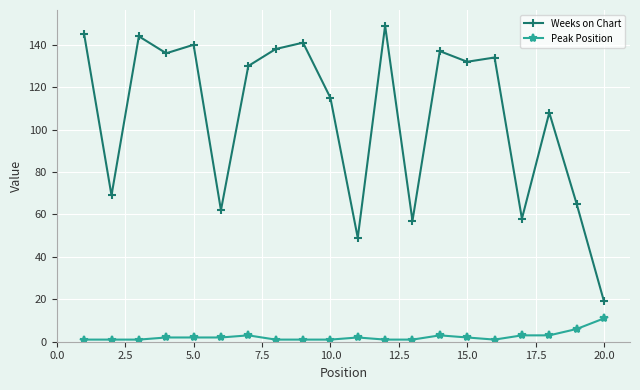

True or false: Weeks on Chart and Peak Position intersect in this chart.

False